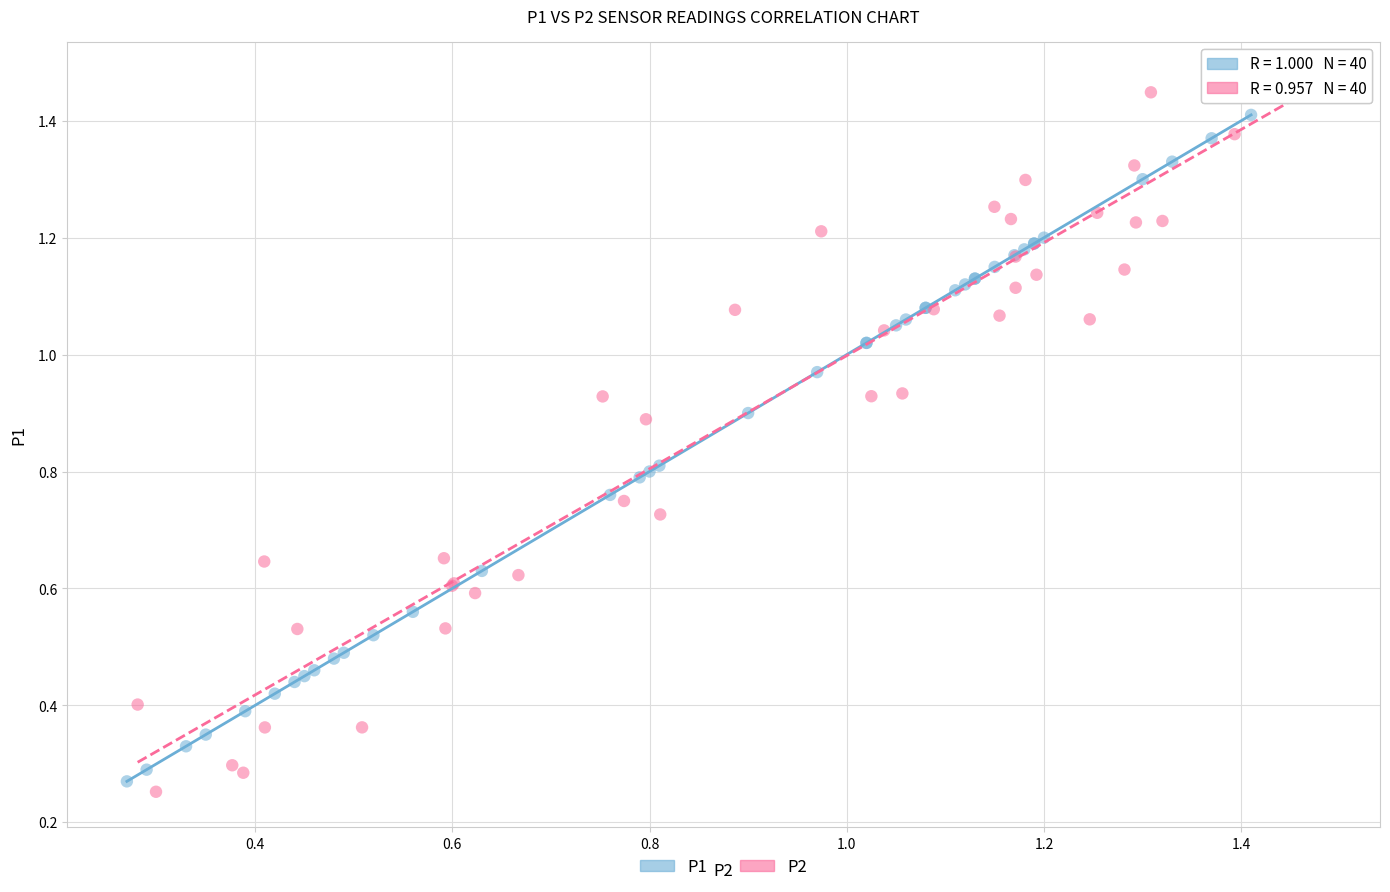

Which series contains the highest Y value?

P2